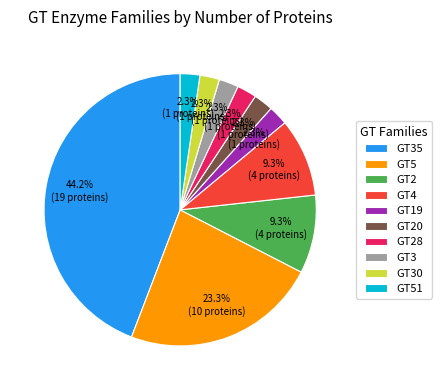

To the nearest percent, what percentage of the pie is GT19?

2%